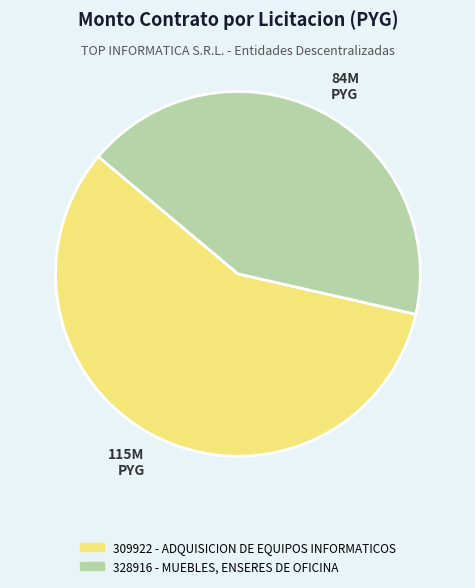

Which has a higher value, 309922 - ADQUISICION DE EQUIPOS INFORMATICOS or 328916 - MUEBLES, ENSERES DE OFICINA?

309922 - ADQUISICION DE EQUIPOS INFORMATICOS